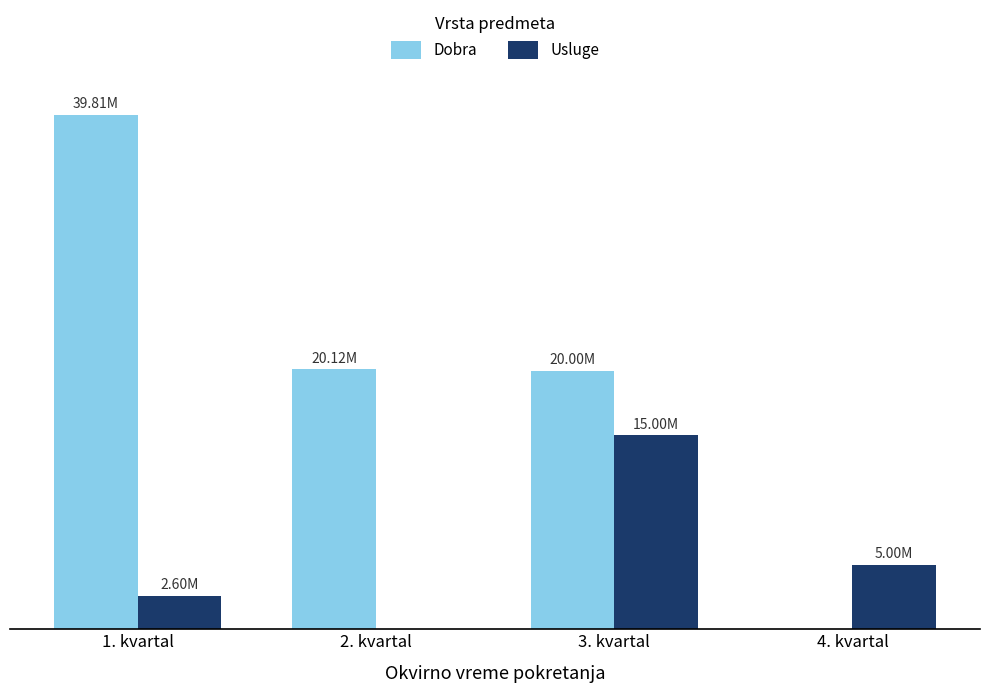

What is the label of the 4th bar from the right?

1. kvartal